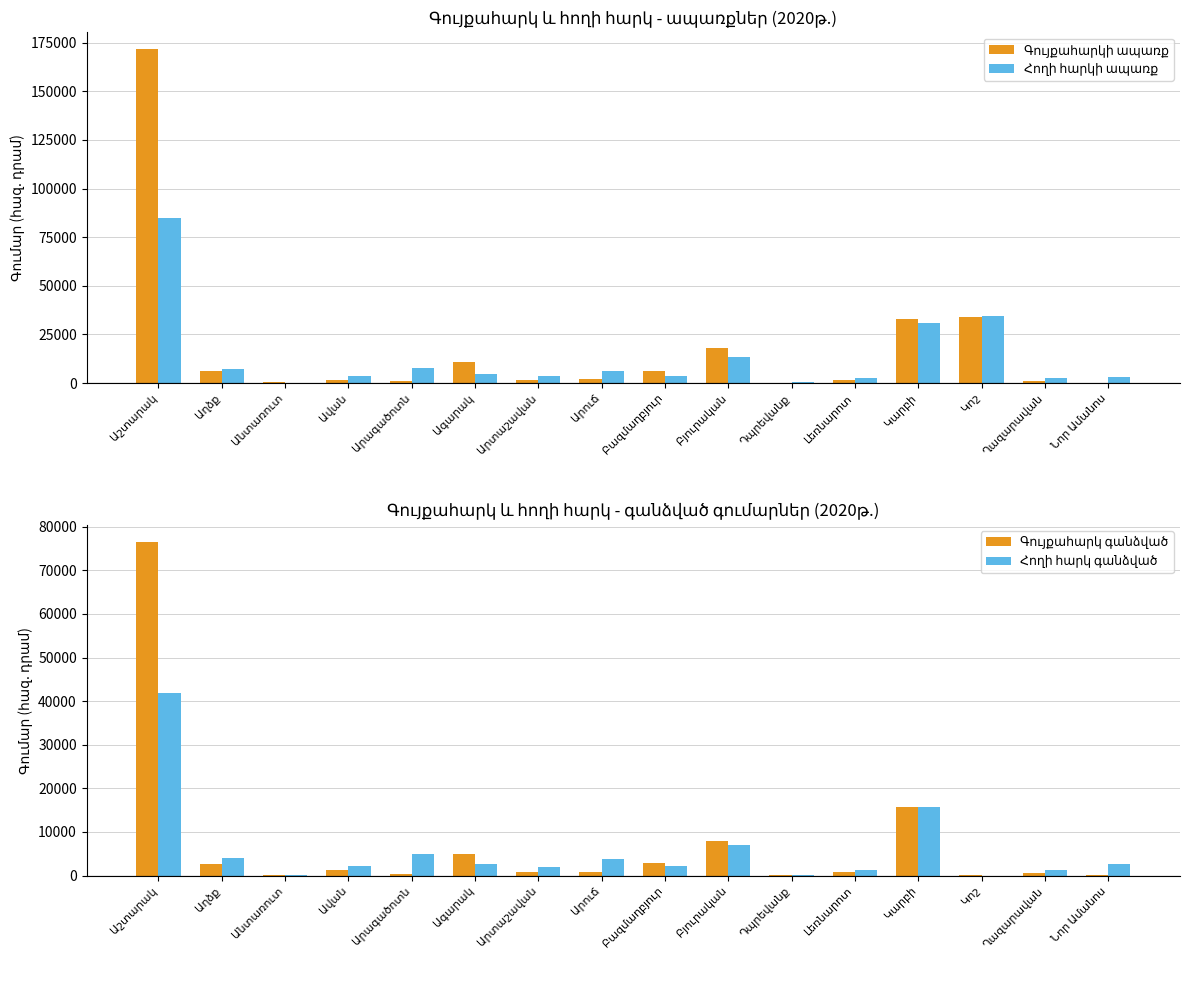

Reading left to right, what are all the values shown in this chart?

Գույքահարկի ապառք: Աշտարակ=171754.1	Աղձք=6258.0	Անտառուտ=484.3	Ավան=1305.3	Արագածոտն=1090.2	Ագարակ=11028.6	Արտաշավան=1495.8	Արուճ=1861.5	Բազմաղբյուր=6165.4	Բյուրական=18057.3	Դպրեվանք=92.3	Լեռնարոտ=1788.5	Կարբի=32799.8	Կոշ=34049.2	Ղազարավան=1206.2	Նոր Ամանոս=218.7
Հողի հարկի ապառք: Աշտարակ=84793.5	Աղձք=7424.5	Անտառուտ=145.5	Ավան=3802.0	Արագածոտն=7813.3	Ագարակ=4838.4	Արտաշավան=3656.2	Արուճ=5978.8	Բազմաղբյուր=3787.4	Բյուրական=13536.8	Դպրեվանք=499.5	Լեռնարոտ=2433.1	Կարբի=30857.6	Կոշ=34385.4	Ղազարավան=2493.6	Նոր Ամանոս=2878.9
Գույքահարկ գանձված: Աշտարակ=76606.1	Աղձք=2563.4	Անտառուտ=196.5	Ավան=1243.6	Արագածոտն=452.0	Ագարակ=4897.1	Արտաշավան=730.8	Արուճ=766.8	Բազմաղբյուր=2814.3	Բյուրական=7952.5	Դպրեվանք=39.8	Լեռնարոտ=703.8	Կարբի=15696.5	Կոշ=17.5	Ղազարավան=579.0	Նոր Ամանոս=99.3
Հողի հարկ գանձված: Աշտարակ=41875.1	Աղձք=4087.5	Անտառուտ=82.9	Ավան=2215.4	Արագածոտն=4922.8	Ագարակ=2683.1	Արտաշավան=1966.9	Արուճ=3826.2	Բազմաղբյուր=2088.7	Բյուրական=6901.1	Դպրեվանք=228.5	Լեռնարոտ=1188.7	Կարբի=15696.5	Կոշ=0.0	Ղազարավան=1240.5	Նոր Ամանոս=2718.5